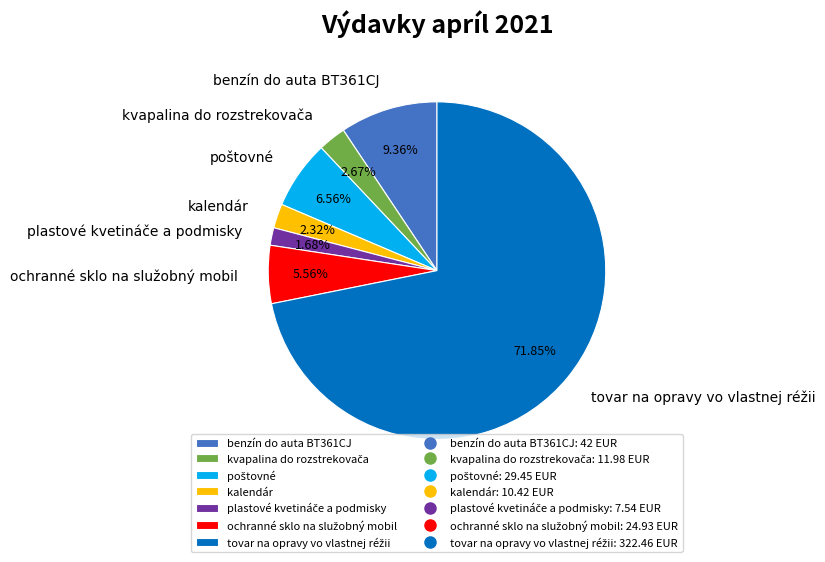

How many segments does this pie chart have?

7